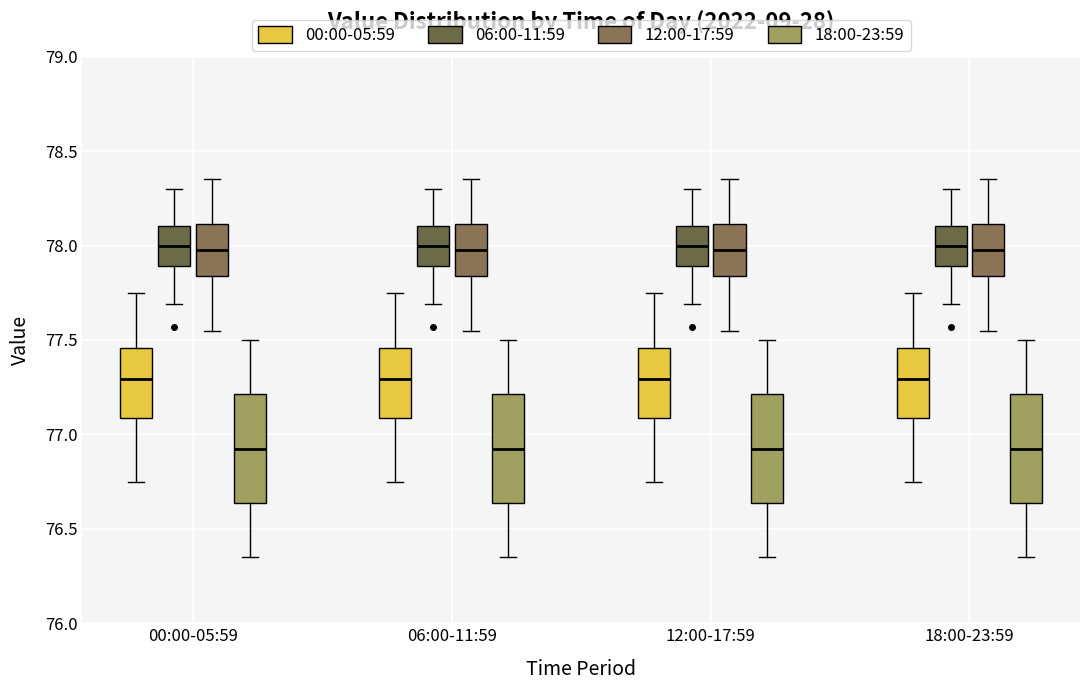

Reading left to right, read every box against the y-axis: the position of its median line, the range the box covers, and the ends of its whiskers. The values are not printed on the chart, so give them approximately, as read against the axis.

00:00-05:59 (00:00-05:59): median 77.30, box 77.10 to 77.45, whiskers 76.75 to 77.75
00:00-05:59 (06:00-11:59): median 78.00, box 77.90 to 78.10, whiskers 77.70 to 78.30
00:00-05:59 (12:00-17:59): median 78.00, box 77.85 to 78.10, whiskers 77.55 to 78.35
00:00-05:59 (18:00-23:59): median 76.95, box 76.65 to 77.20, whiskers 76.35 to 77.50
06:00-11:59 (00:00-05:59): median 77.30, box 77.10 to 77.45, whiskers 76.75 to 77.75
06:00-11:59 (06:00-11:59): median 78.00, box 77.90 to 78.10, whiskers 77.70 to 78.30
06:00-11:59 (12:00-17:59): median 78.00, box 77.85 to 78.10, whiskers 77.55 to 78.35
06:00-11:59 (18:00-23:59): median 76.95, box 76.65 to 77.20, whiskers 76.35 to 77.50
12:00-17:59 (00:00-05:59): median 77.30, box 77.10 to 77.45, whiskers 76.75 to 77.75
12:00-17:59 (06:00-11:59): median 78.00, box 77.90 to 78.10, whiskers 77.70 to 78.30
12:00-17:59 (12:00-17:59): median 78.00, box 77.85 to 78.10, whiskers 77.55 to 78.35
12:00-17:59 (18:00-23:59): median 76.95, box 76.65 to 77.20, whiskers 76.35 to 77.50
18:00-23:59 (00:00-05:59): median 77.30, box 77.10 to 77.45, whiskers 76.75 to 77.75
18:00-23:59 (06:00-11:59): median 78.00, box 77.90 to 78.10, whiskers 77.70 to 78.30
18:00-23:59 (12:00-17:59): median 78.00, box 77.85 to 78.10, whiskers 77.55 to 78.35
18:00-23:59 (18:00-23:59): median 76.95, box 76.65 to 77.20, whiskers 76.35 to 77.50